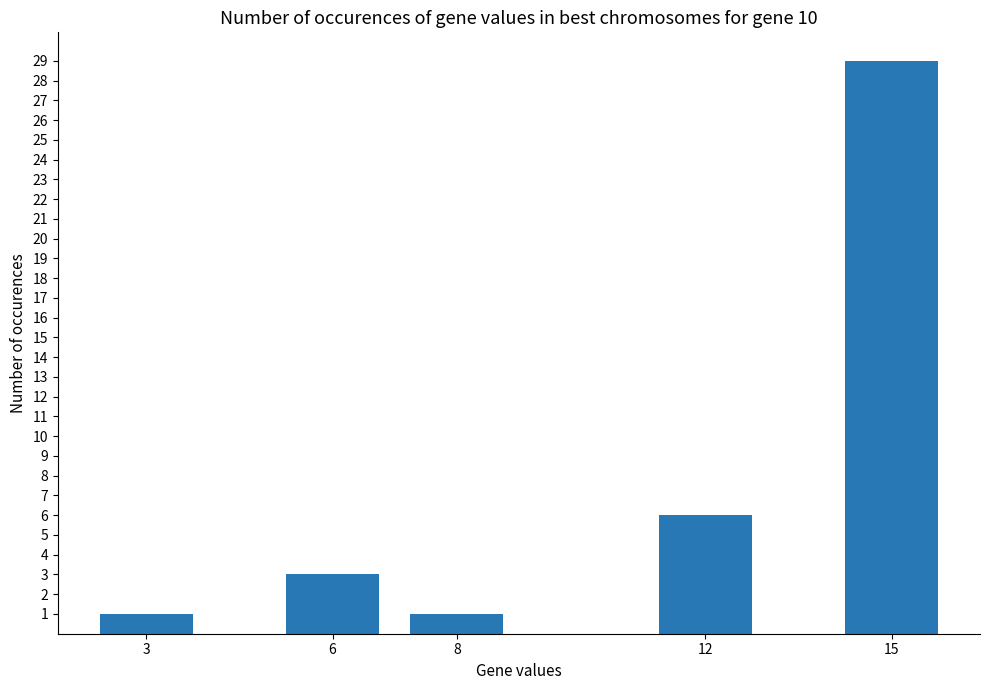

What is the change in value from 3 to 12?

+5